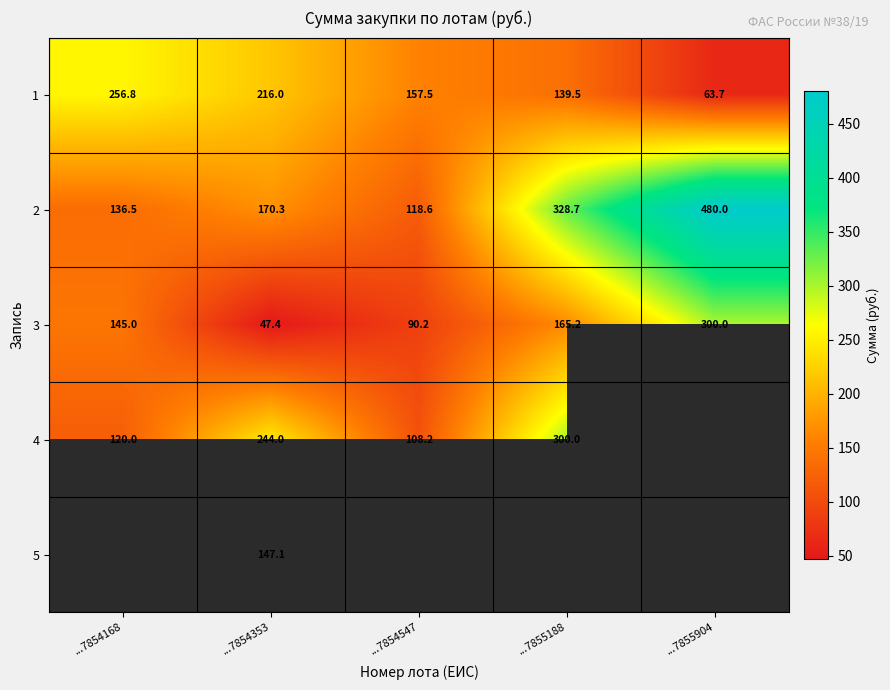

How many categories are shown in the chart?

5